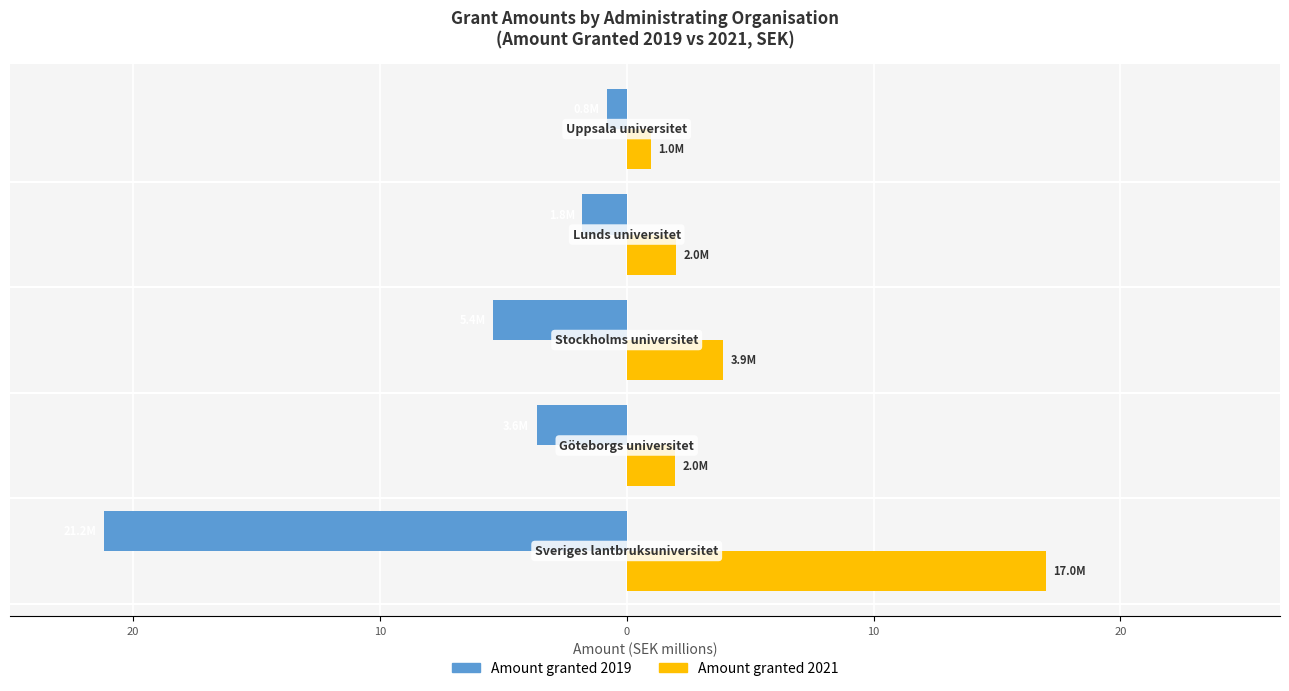

What is the average value of the Amount granted 2021 series?

5.2